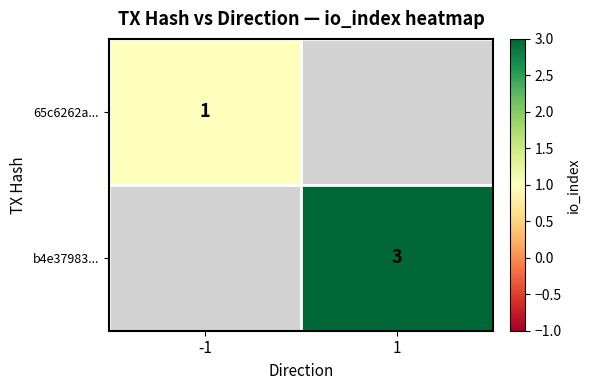

The b4e37983... series shows 1 at 1. True or false?

False